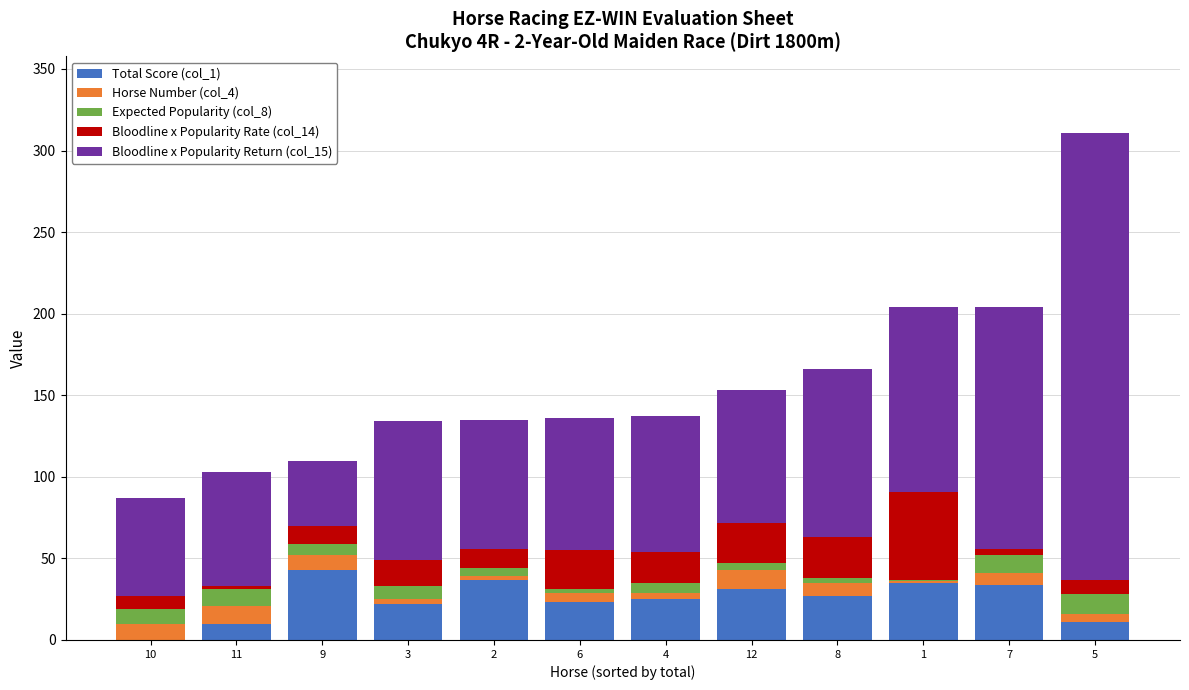

What is the total value across all series at 7?

204